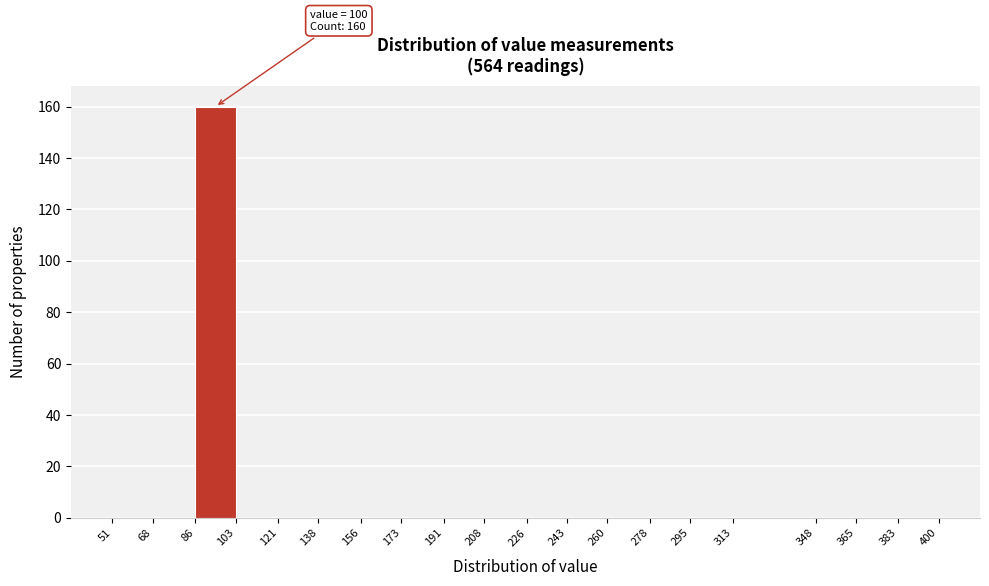

Which range on the x-axis has the tallest bar?

86 to 103